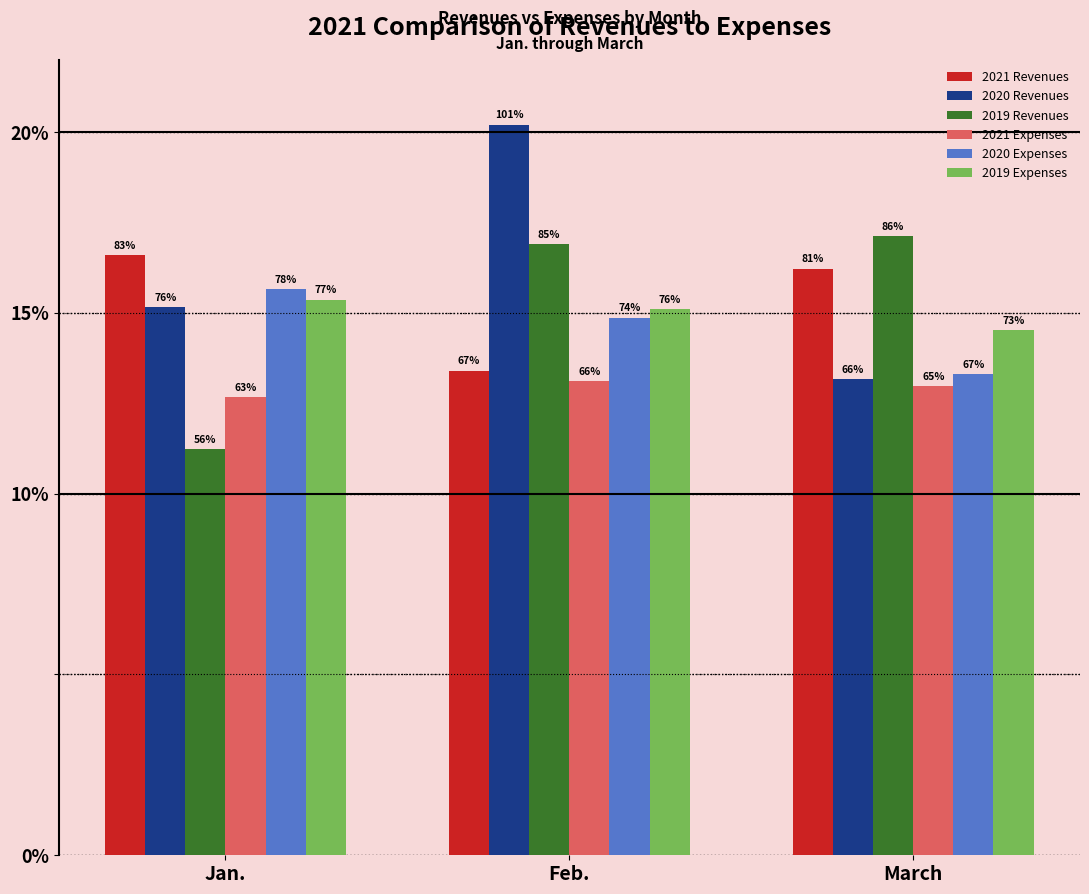

What value does the 2019 Expenses series have at Jan.?

153660.5